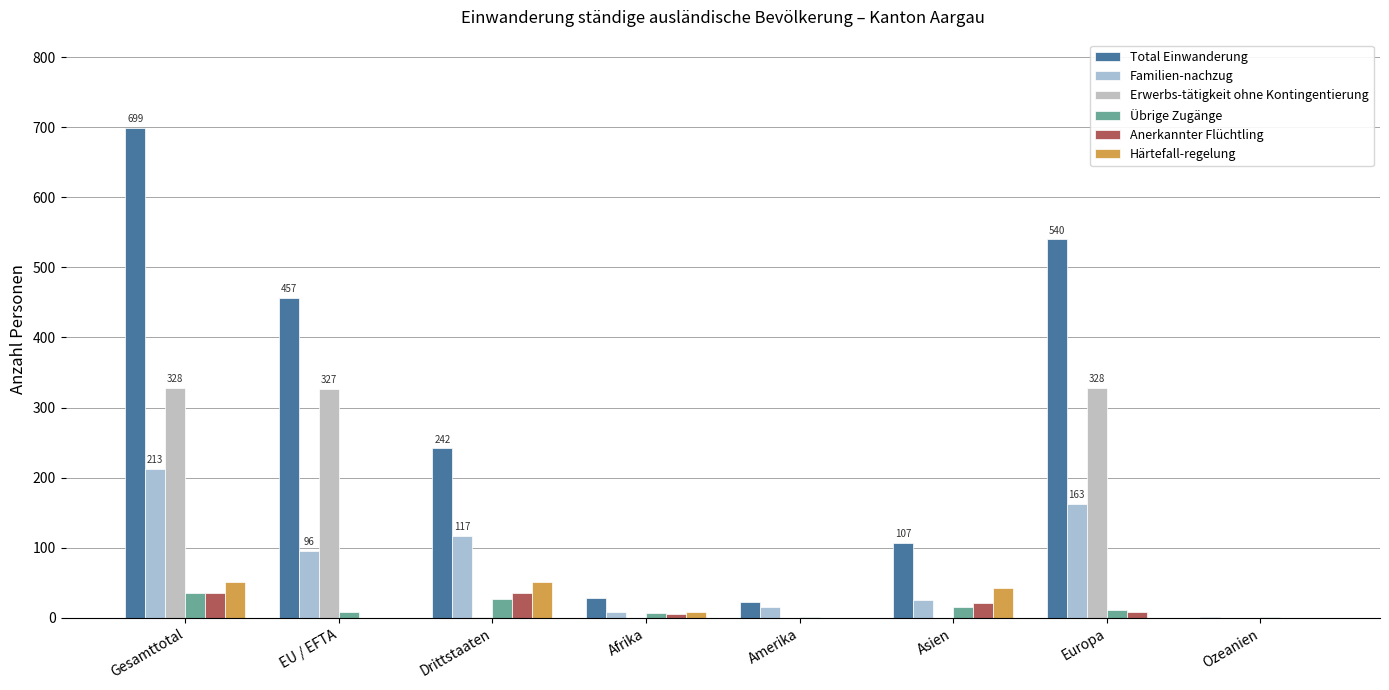

How many groups of bars are there?

8